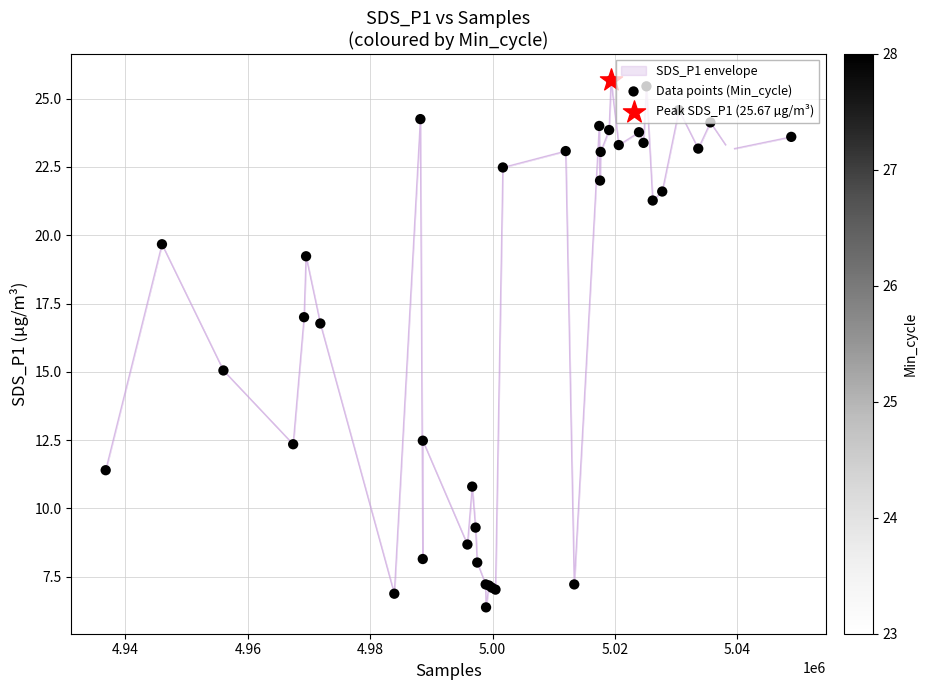

What is the difference between the maximum and minimum values?

19.3